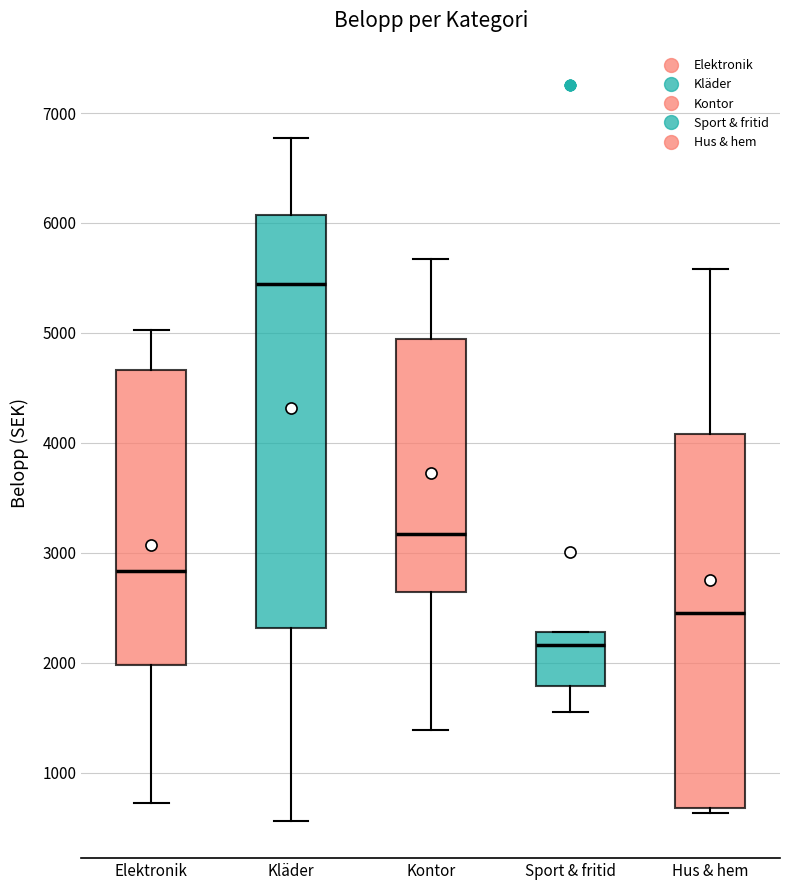

Where is the lower edge of the box for Kläder on the y-axis? The values are not printed on the chart, so give them approximately, as read against the axis.

2300